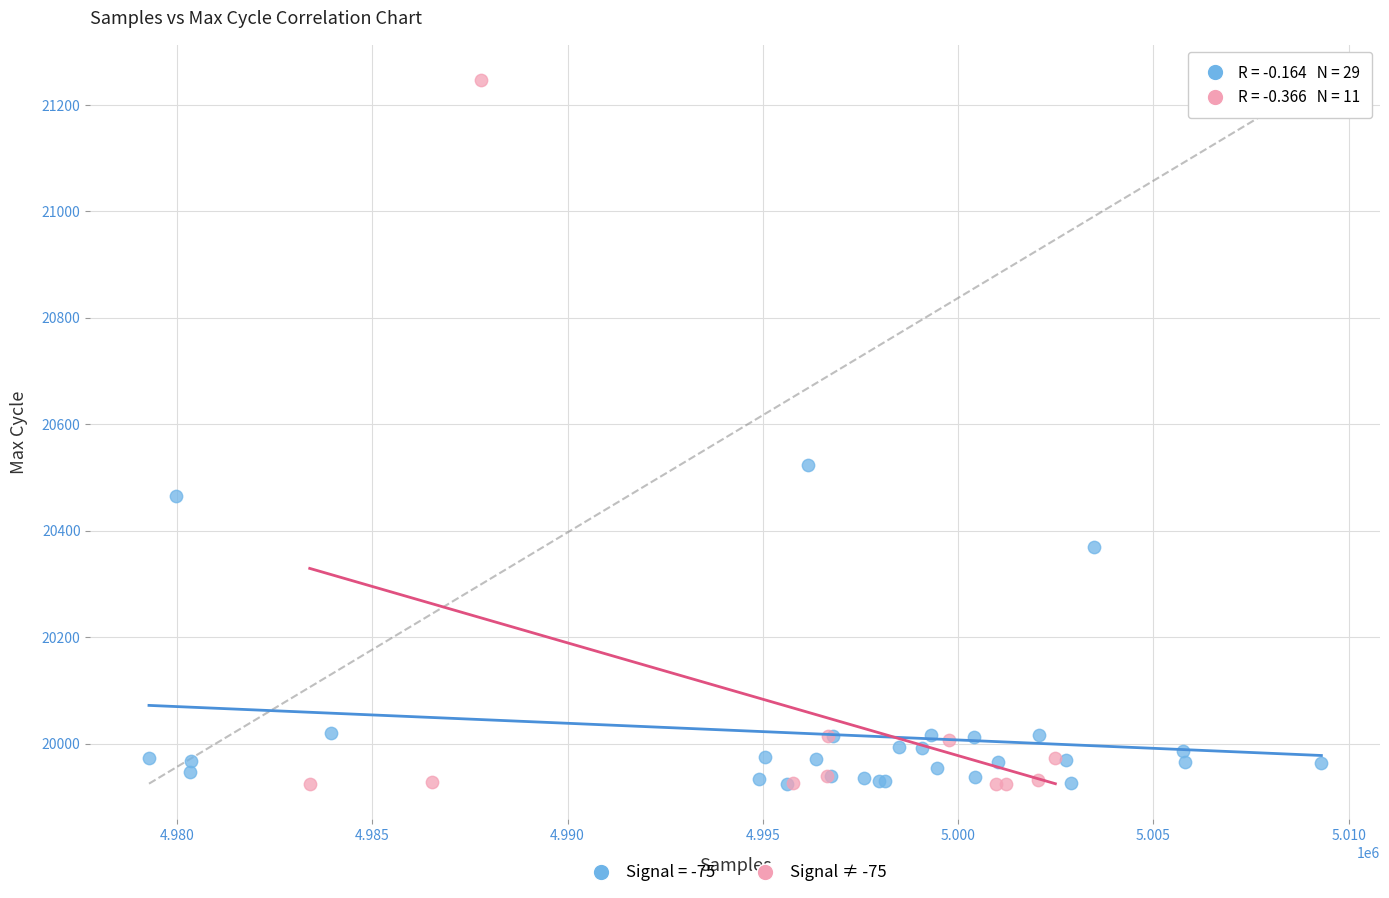

Which series has the widest spread of Y values?

Signal ≠ -75